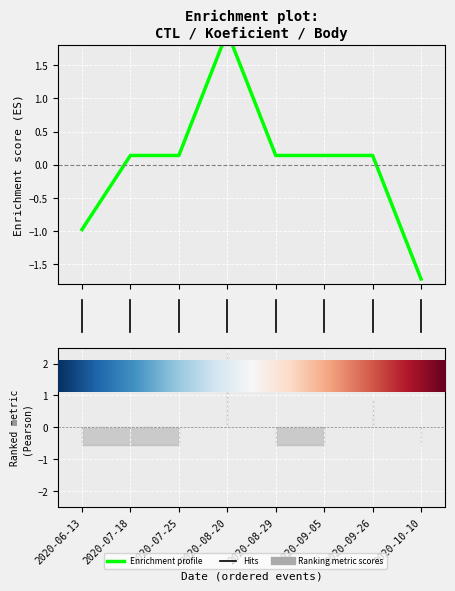

Does the chart display data point markers on the line(s)?

No